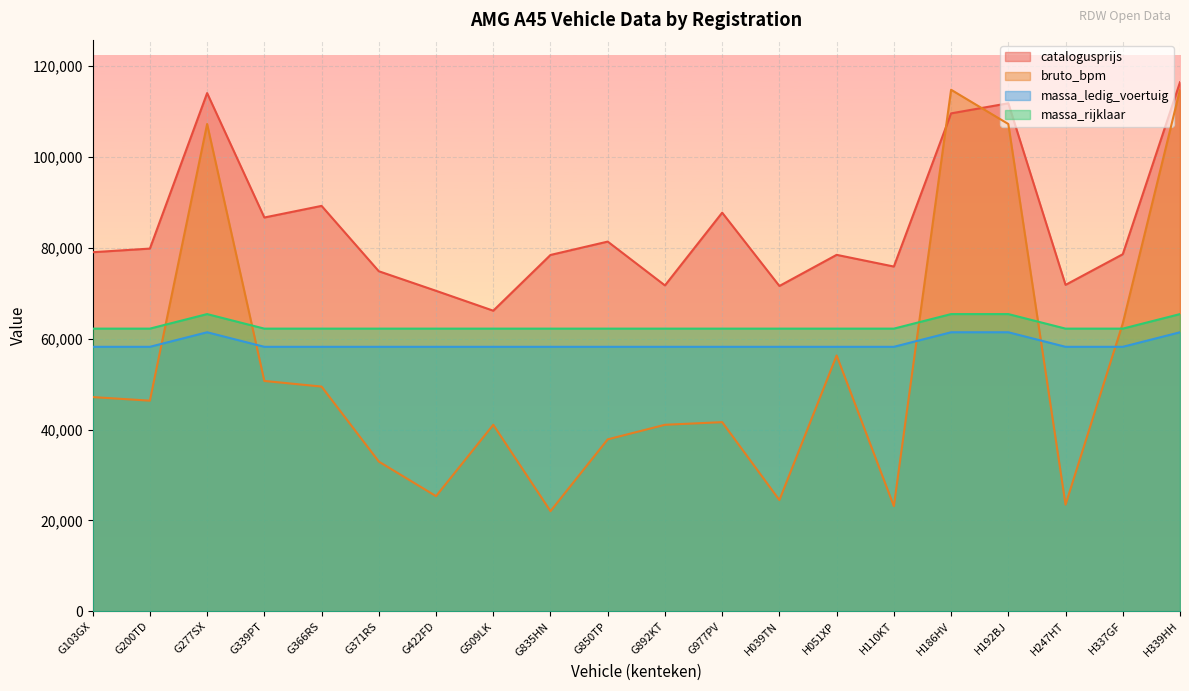

What is the label of the 15th point from the right?

G371RS